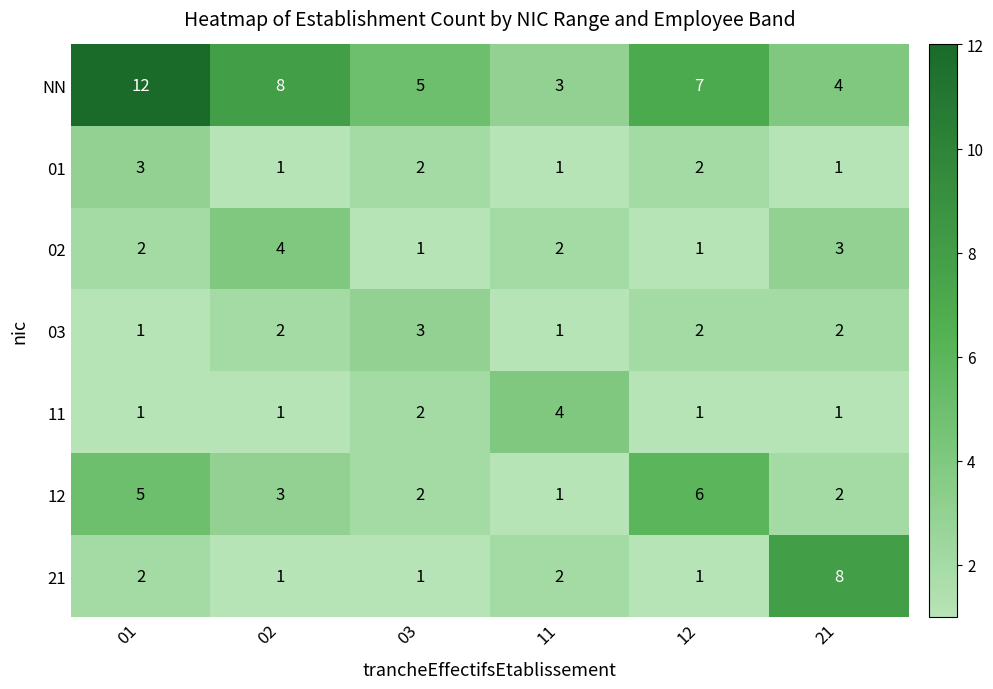

What is the total value across all series at 02?

20